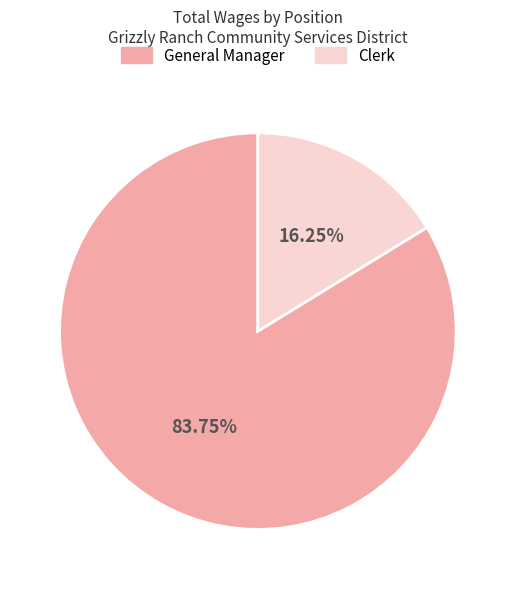

What percentage is the General Manager slice, to the nearest percent?

84%